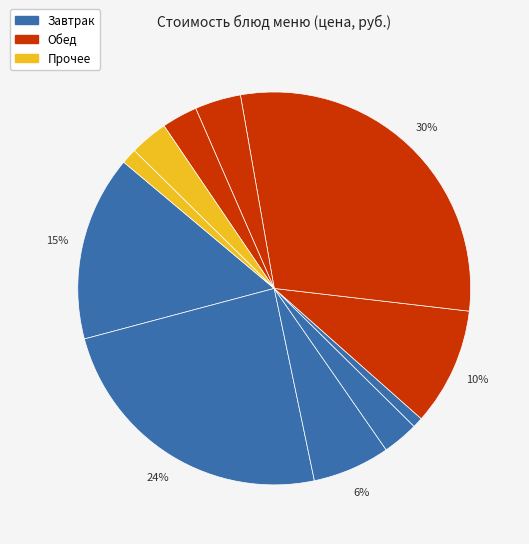

How many segments does this pie chart have?

11